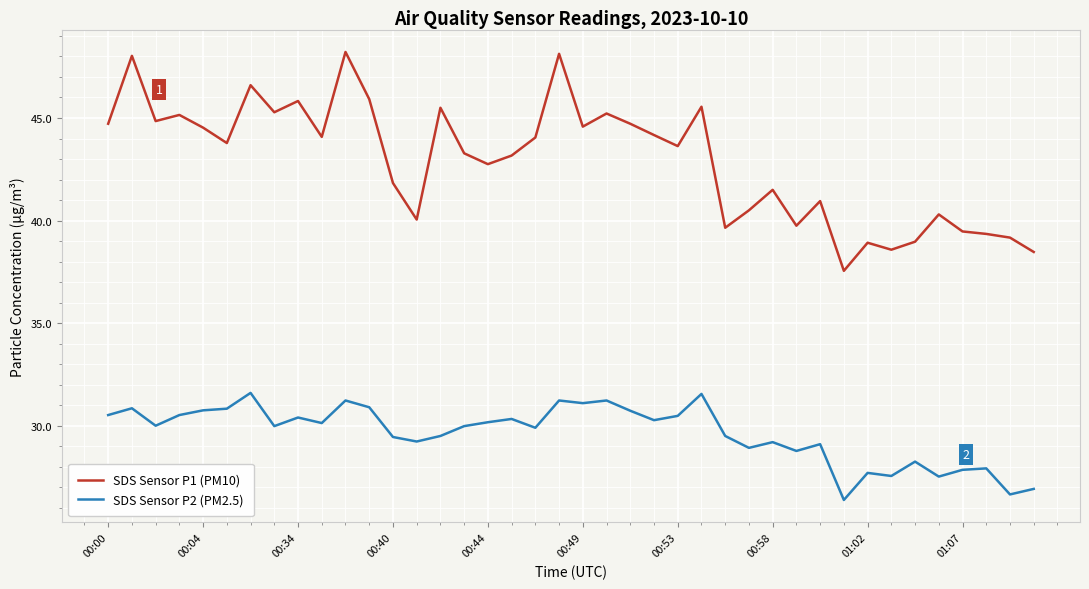

Is this an area chart (filled region under the line)?

No